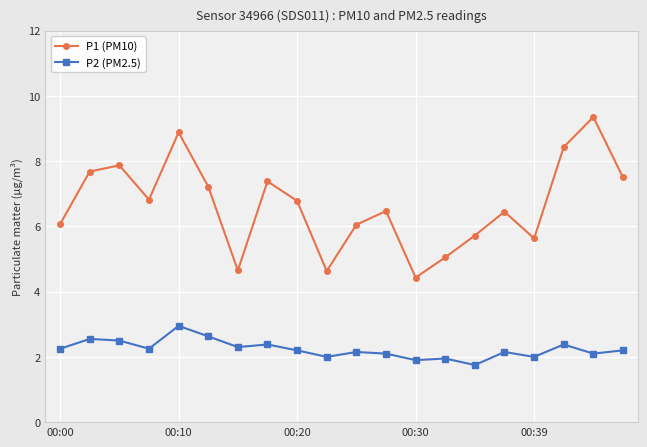

How many data points in P1 (PM10) are less than 6?

6